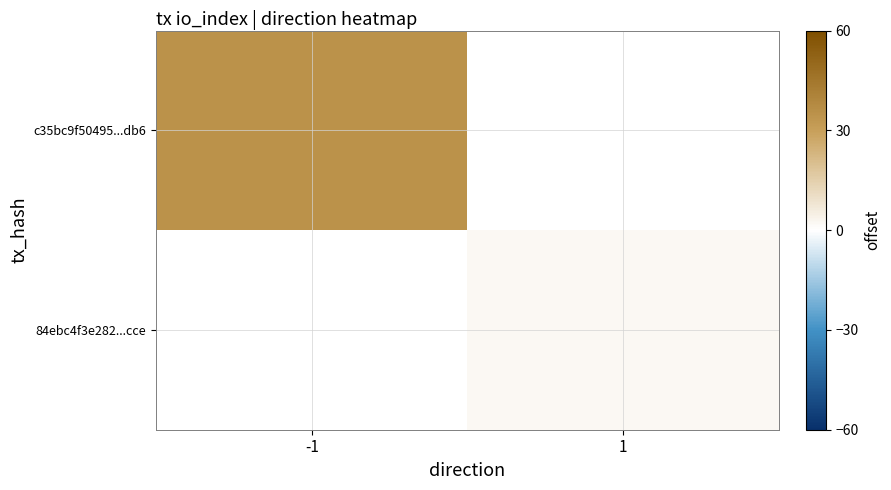

What is the smallest value displayed?

2.0